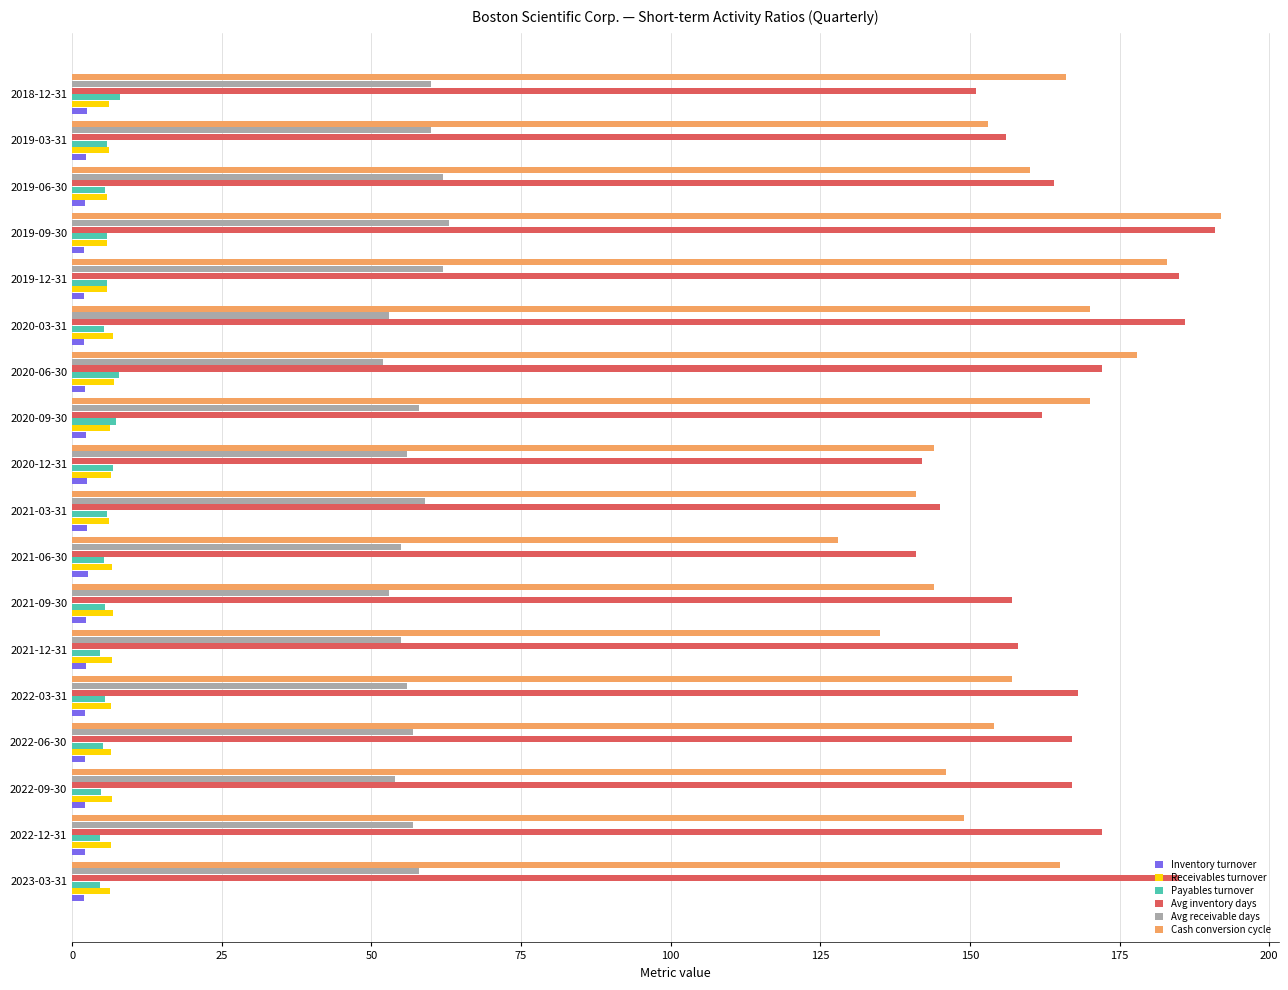

At how many categories does at least one series exceed 111?

18